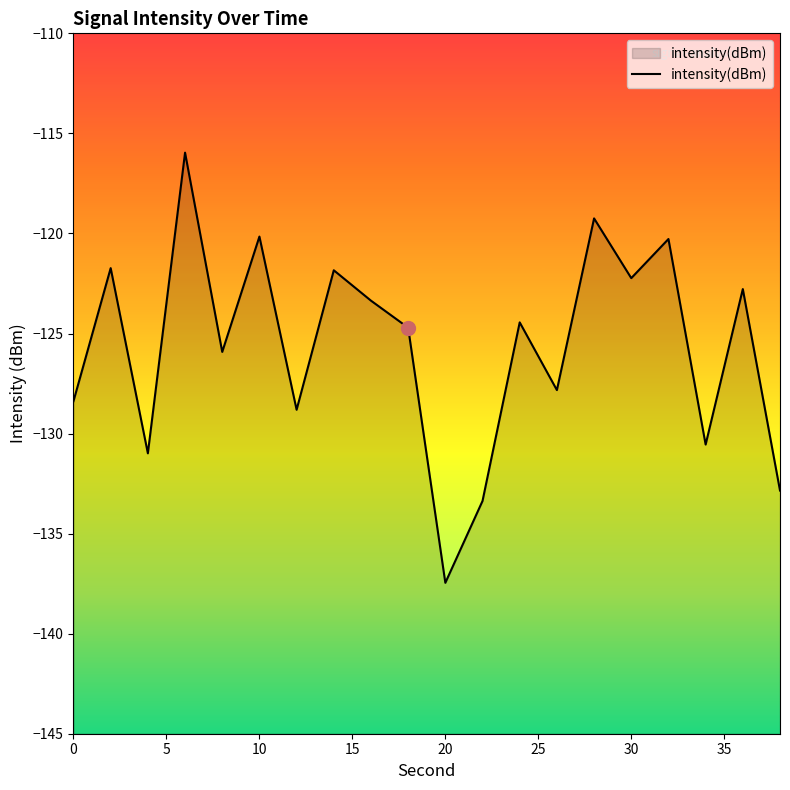

What is the greatest value displayed?

-116.0